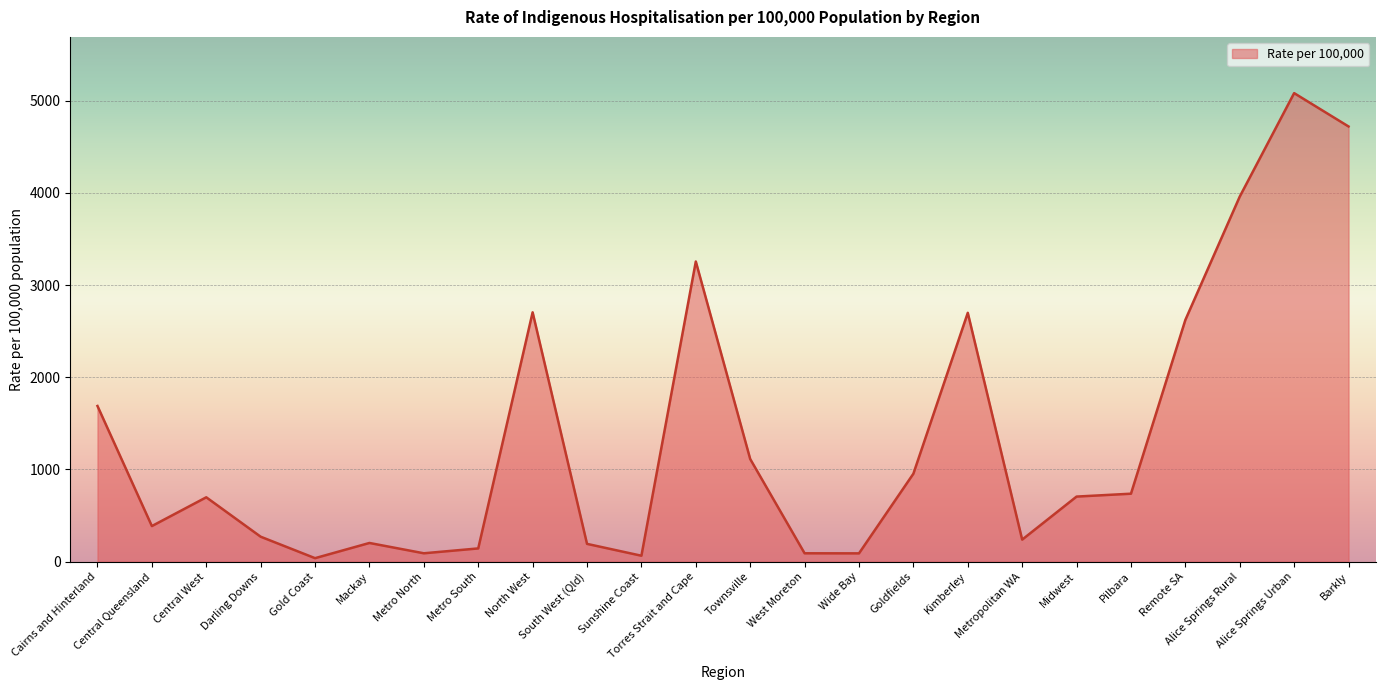

What is the difference between the maximum and minimum values?

5042.3